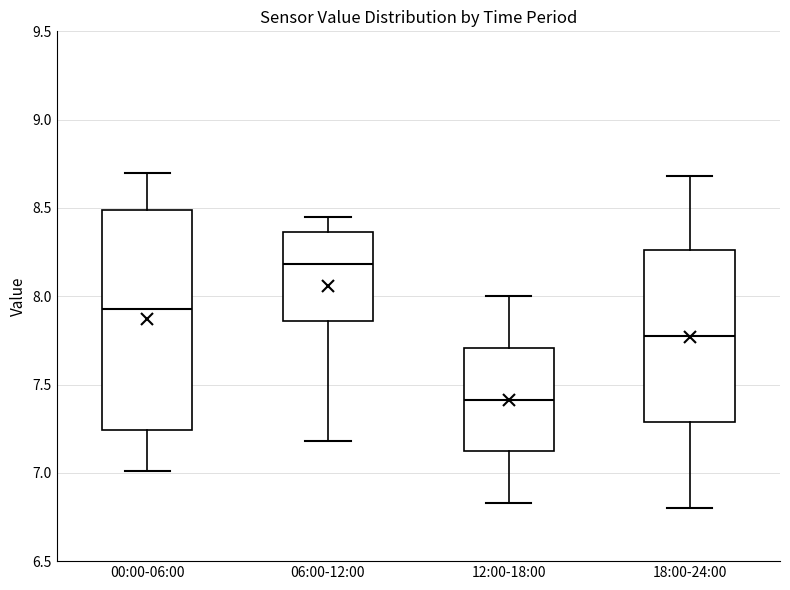

Reading left to right, read every box against the y-axis: the position of its median line, the range the box covers, and the ends of its whiskers. The values are not printed on the chart, so give them approximately, as read against the axis.

00:00-06:00: median 7.95, box 7.25 to 8.50, whiskers 7.00 to 8.70
06:00-12:00: median 8.20, box 7.85 to 8.35, whiskers 7.20 to 8.45
12:00-18:00: median 7.40, box 7.10 to 7.70, whiskers 6.85 to 8.00
18:00-24:00: median 7.80, box 7.30 to 8.25, whiskers 6.80 to 8.70